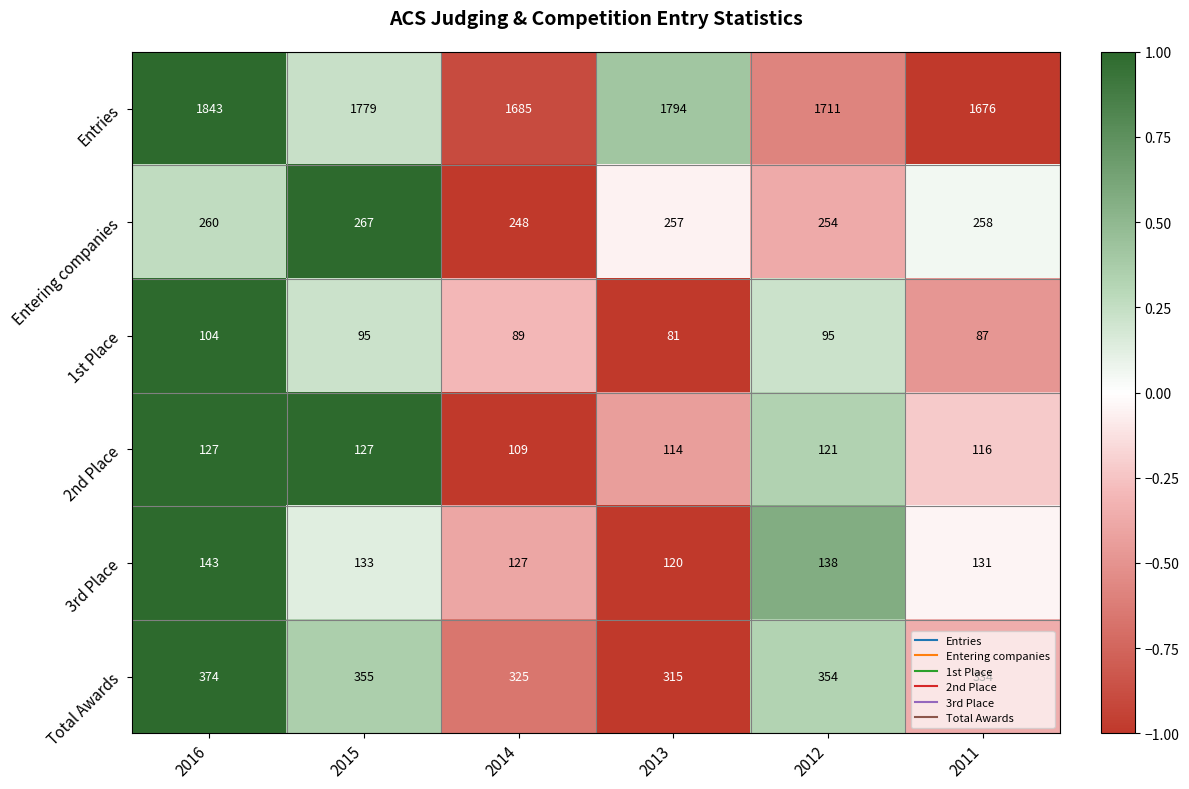

Is it true that Entries equals 2255 at 2012?

False